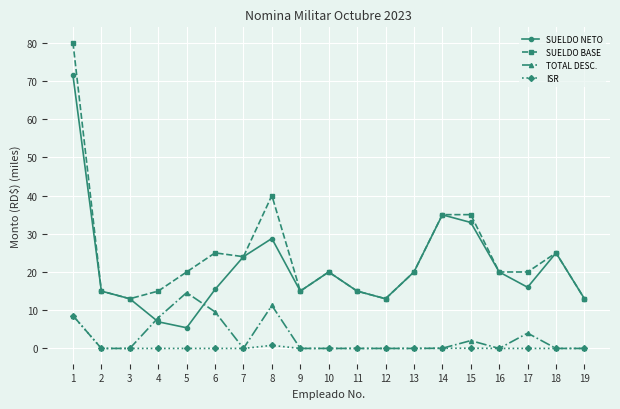

What is the total value across all series at 6?

50.0